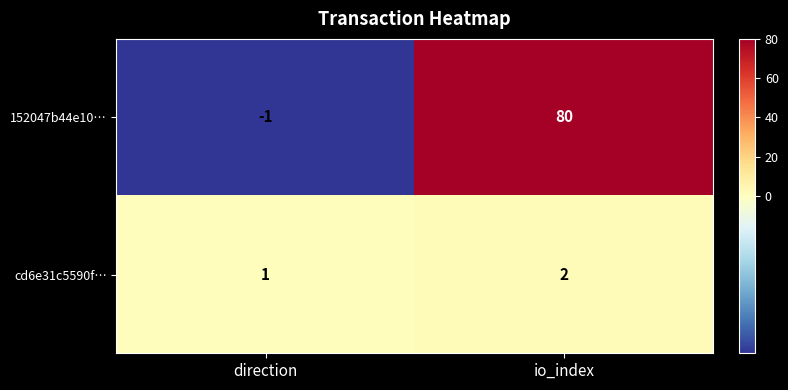

Which series has the largest range (max minus min)?

152047b44e10…